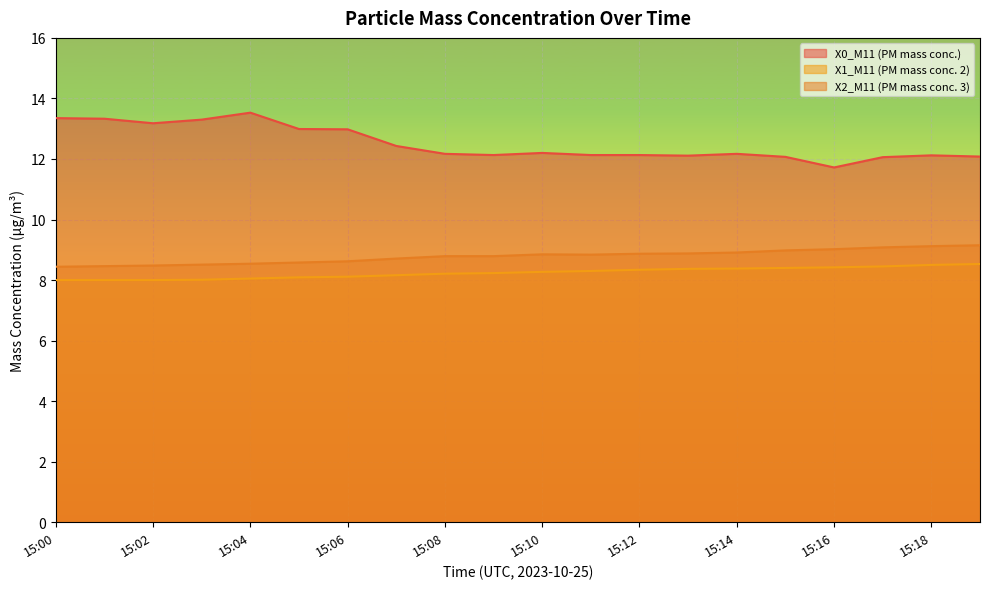

Rank the series by their maximum value, from highest to lowest.

X0_M11 (PM mass conc.), X2_M11 (PM mass conc. 3), X1_M11 (PM mass conc. 2)